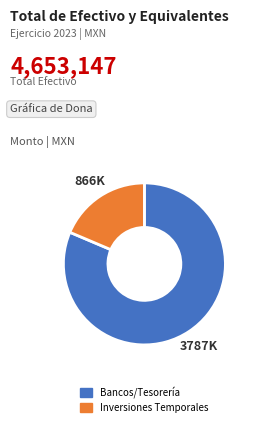

Does any single category account for the majority?

Yes